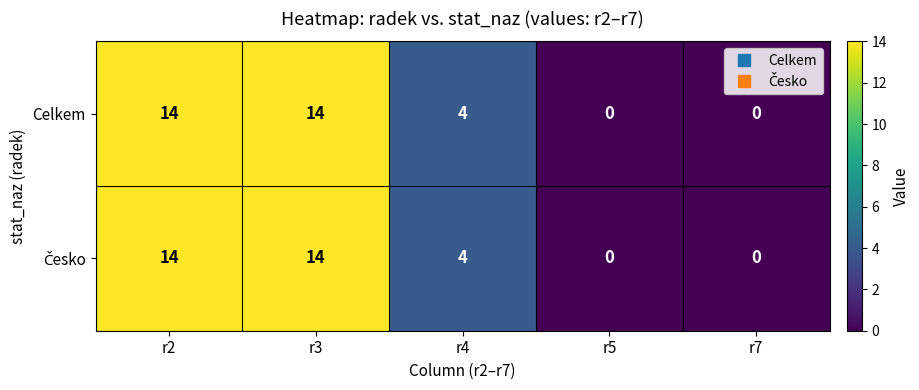

What is the difference between the maximum and minimum values in the Celkem series?

14